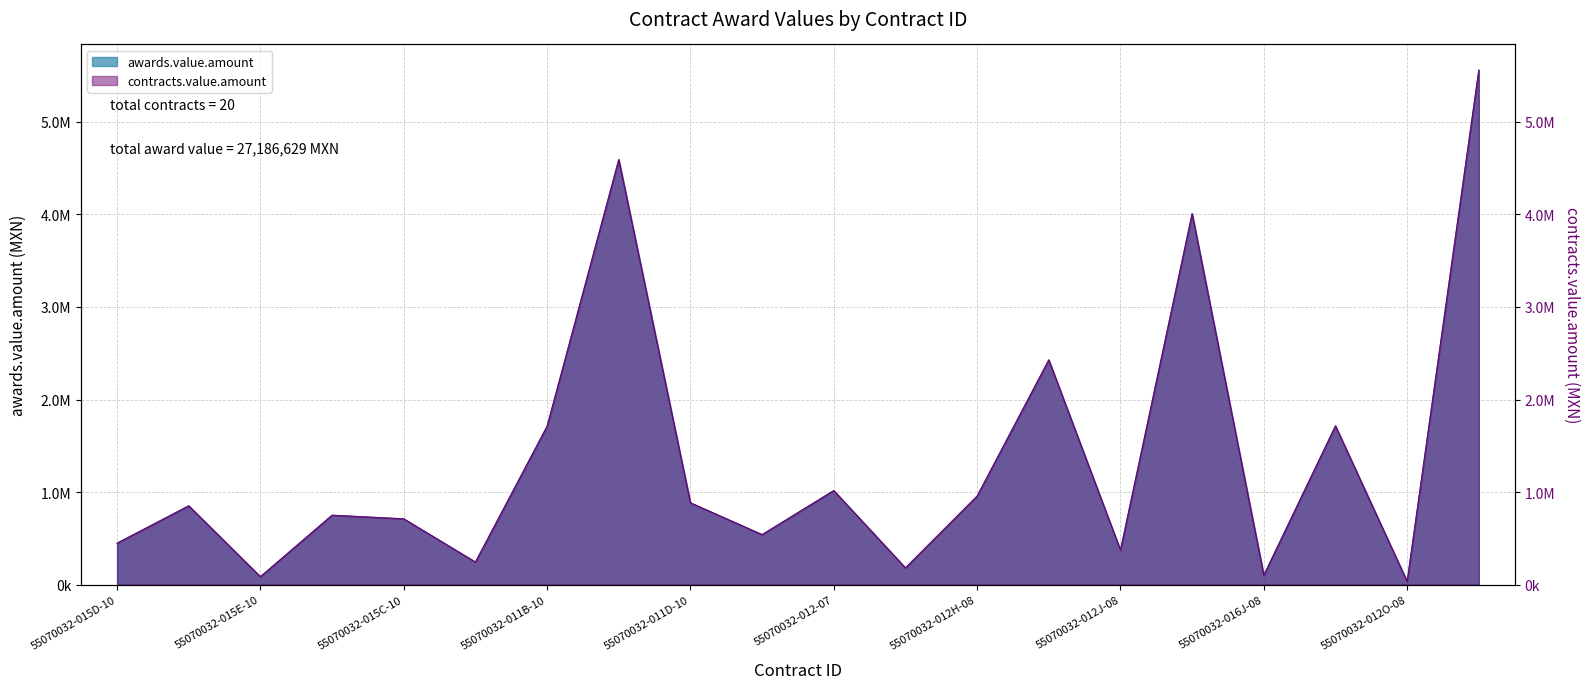

Read the contracts.value.amount value at 55070032-012H-08.

956407.8